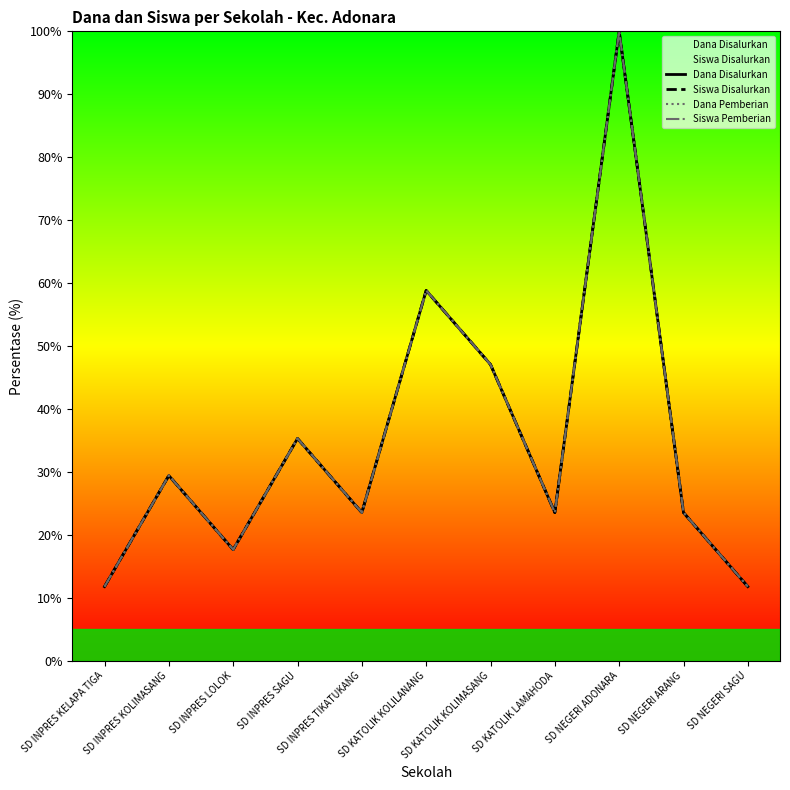

Is it true that Siswa Disalurkan equals 102.4 at SD KATOLIK KOLILANANG?

False